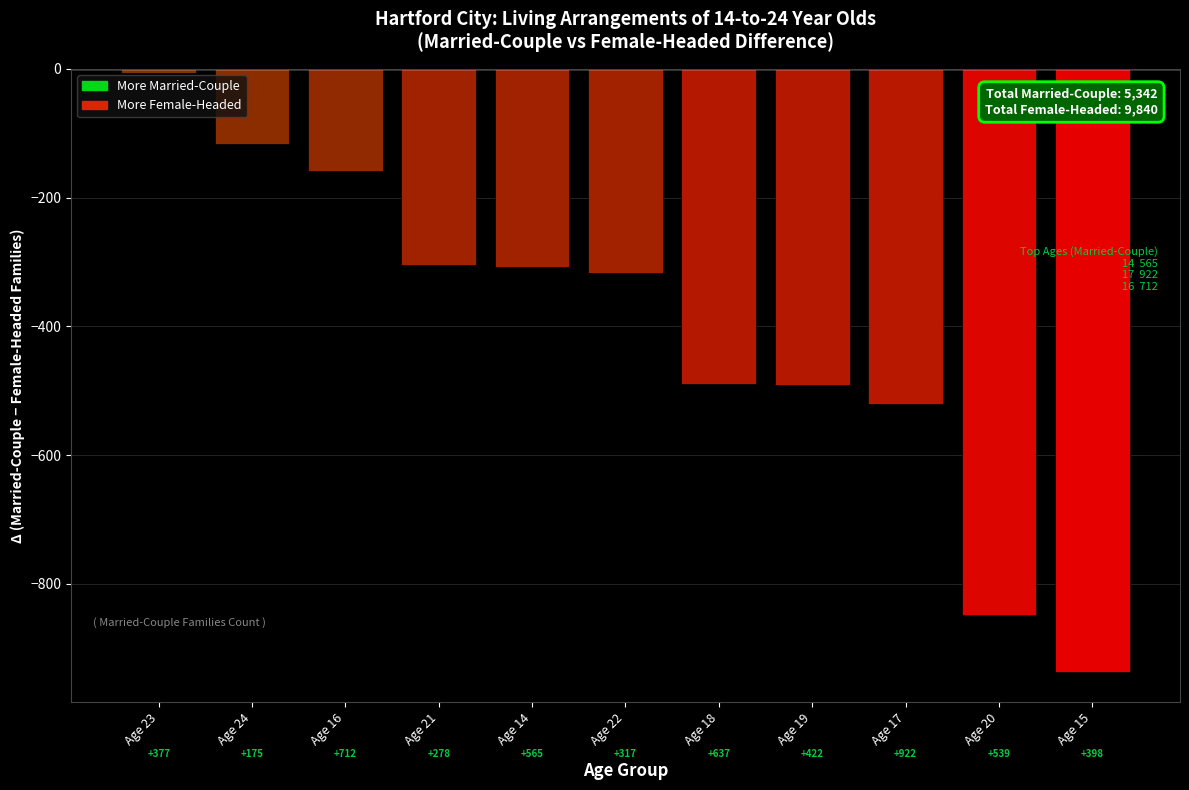

Does the chart contain any negative values?

Yes